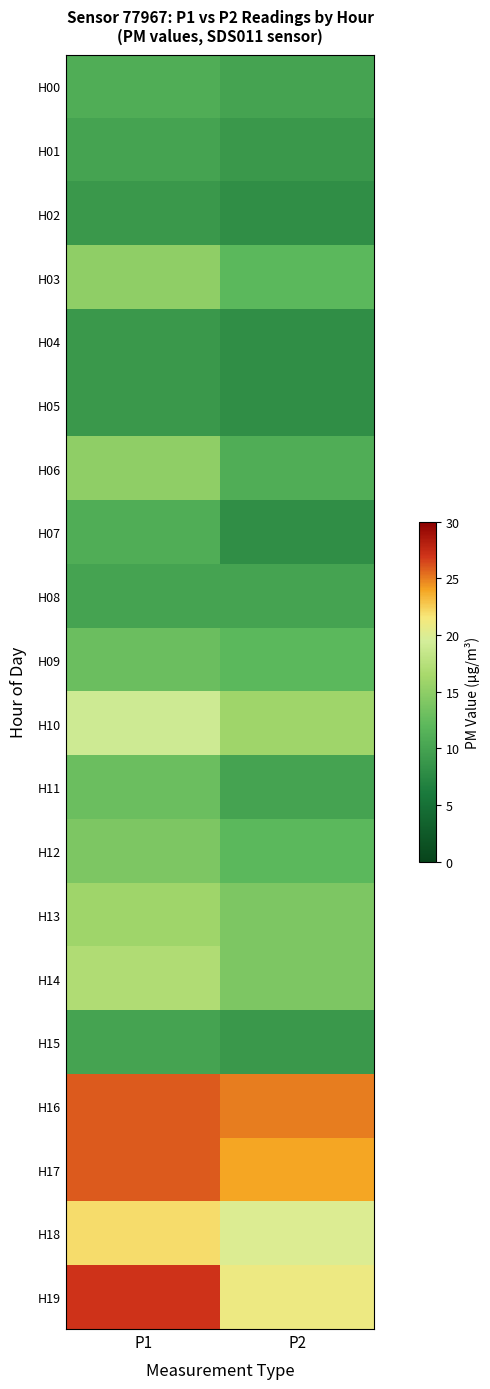

Reading left to right, transcribe all the data shown in this chart.

H00: P1=11	P2=10
H01: P1=10	P2=9
H02: P1=9	P2=8
H03: P1=15	P2=12
H04: P1=9	P2=8
H05: P1=9	P2=8
H06: P1=15	P2=11
H07: P1=11	P2=8
H08: P1=10	P2=10
H09: P1=13	P2=12
H10: P1=19	P2=16
H11: P1=13	P2=10
H12: P1=14	P2=12
H13: P1=16	P2=14
H14: P1=17	P2=14
H15: P1=10	P2=9
H16: P1=26	P2=25
H17: P1=26	P2=24
H18: P1=22	P2=20
H19: P1=27	P2=21